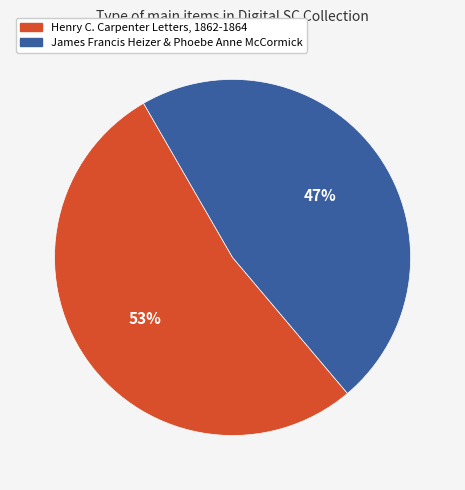

Is it true that Henry C. Carpenter Letters, 1862-1864 is 44% of the pie?

False